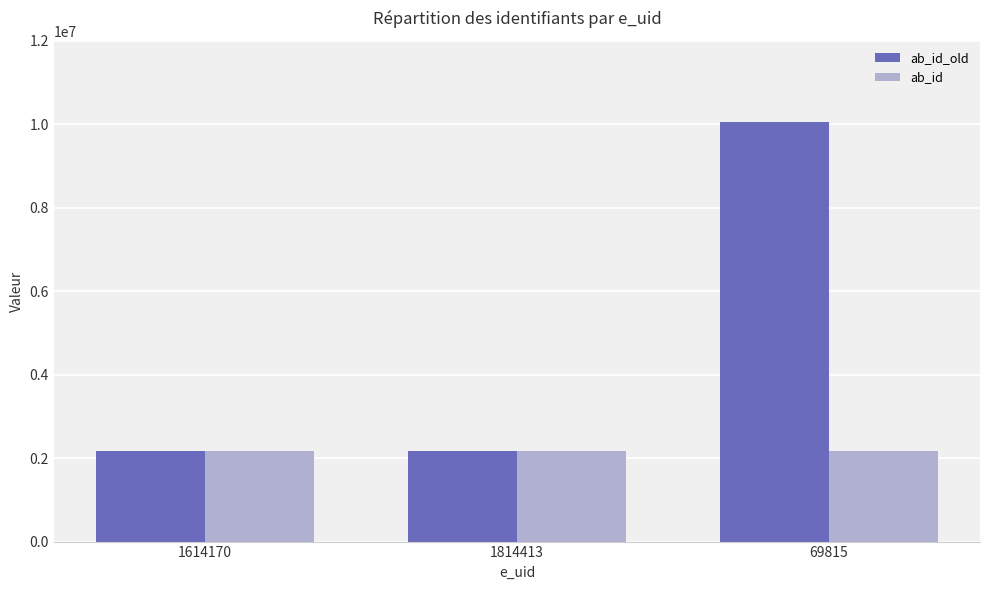

Is it true that ab_id equals 3569685 at 1814413?

False